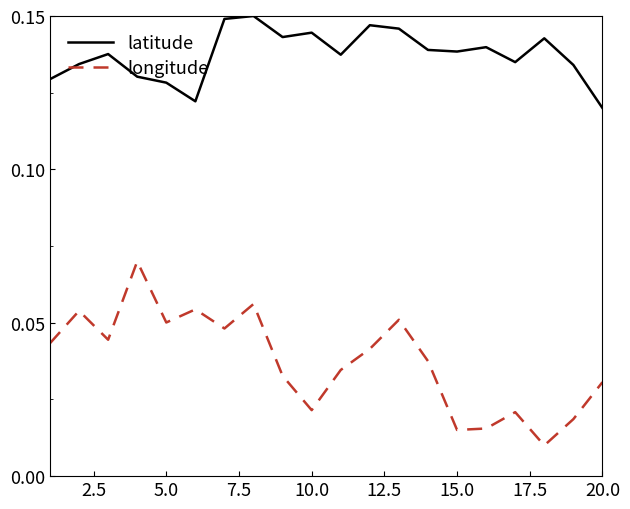

Rank the series by their maximum value, from lowest to highest.

longitude, latitude